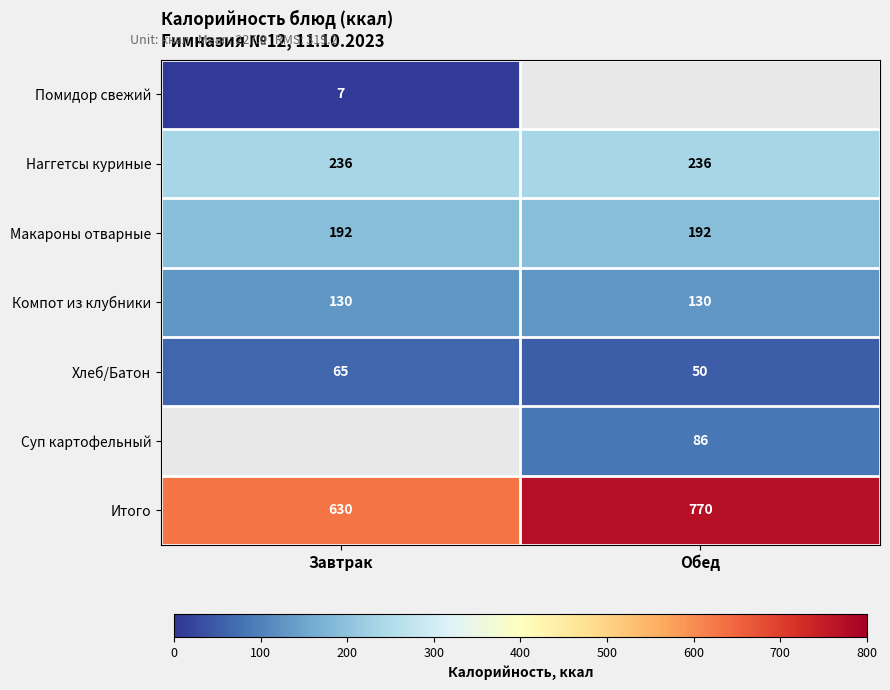

Rank the categories by Итого value from lowest to highest.

Завтрак, Обед